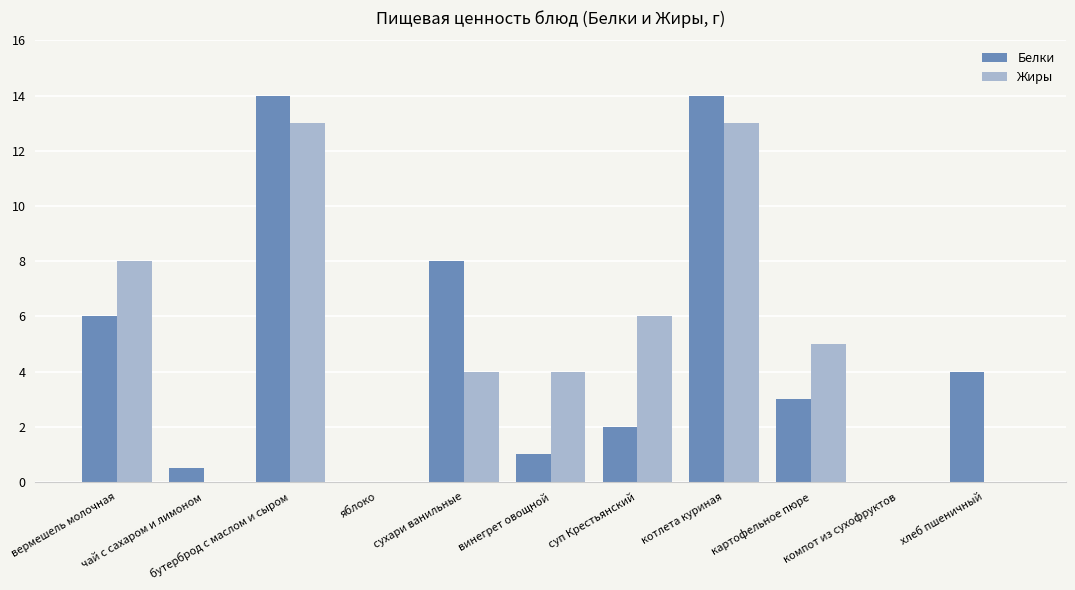

Reading left to right, what are all the values shown in this chart?

Белки: 6.0	0.5	14.0	0.0	8.0	1.0	2.0	14.0	3.0	0.0	4.0
Жиры: 8.0	0.0	13.0	0.0	4.0	4.0	6.0	13.0	5.0	0.0	0.0